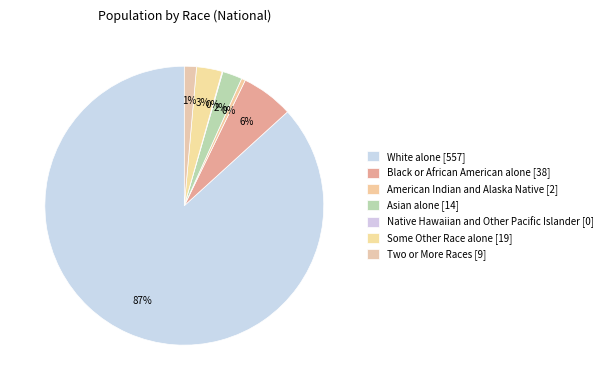

How many segments does this pie chart have?

7